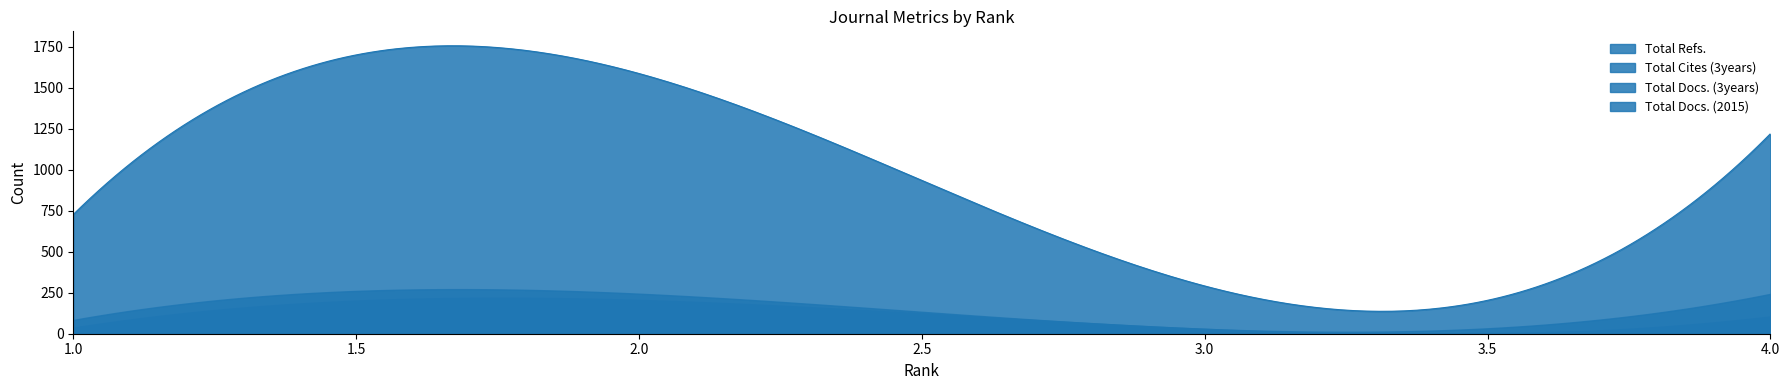

How many lines are shown in the chart?

4